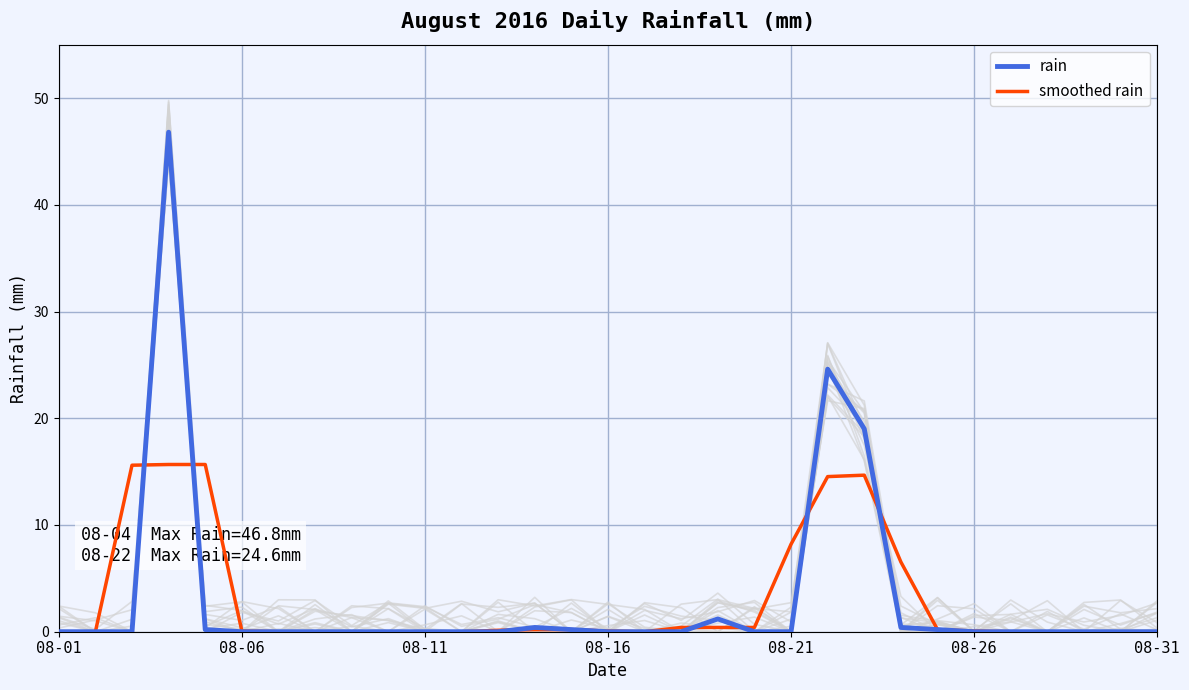

How many times do smoothed rain and rain cross each other?

8